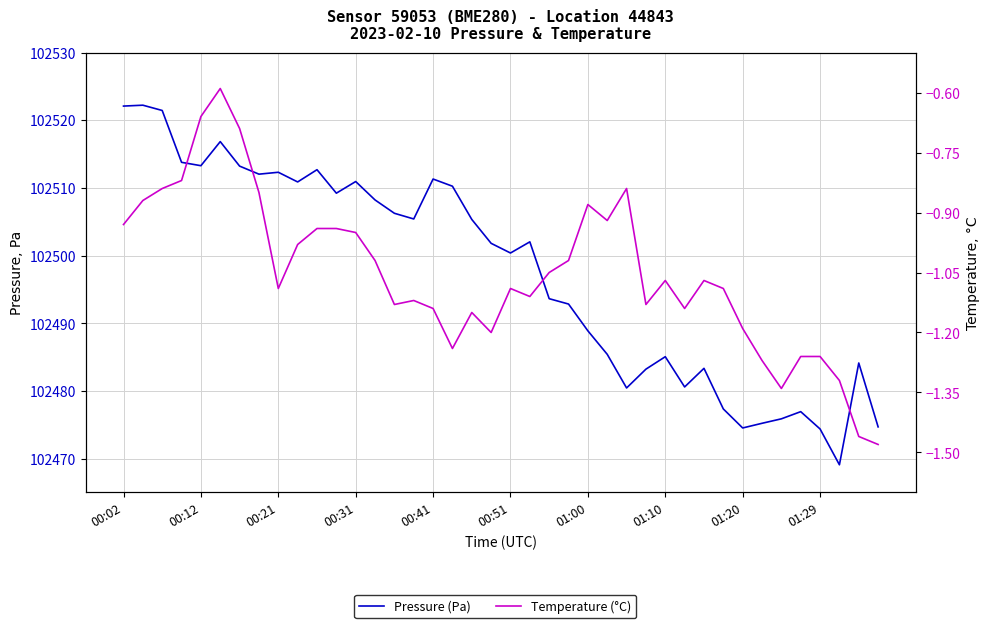

The Pressure (Pa) series shows 102475.2 at 33. True or false?

True